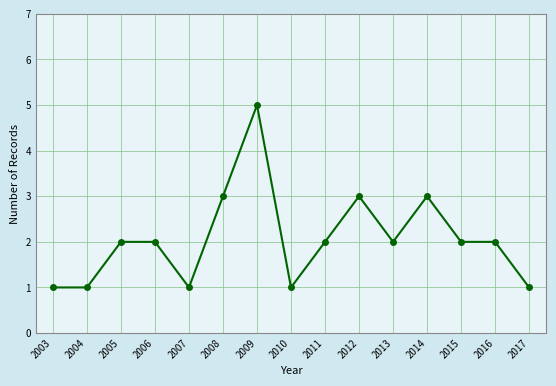

True or false: the data shows 2 at 2013.

True